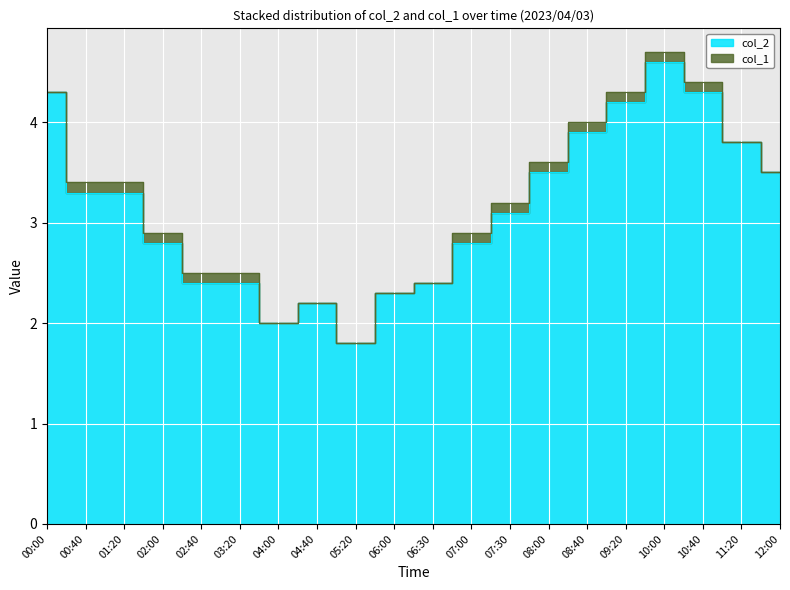

At which category does the data reach its first local valley?

04:00